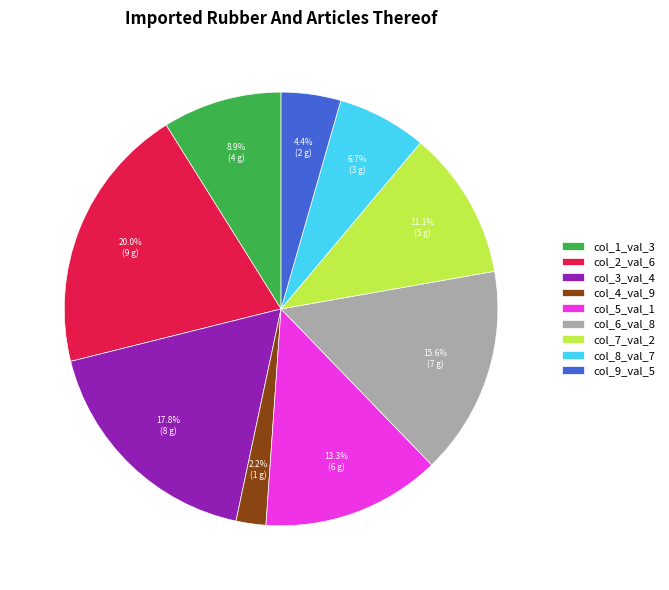

Which slice is the largest?

col_2_val_6